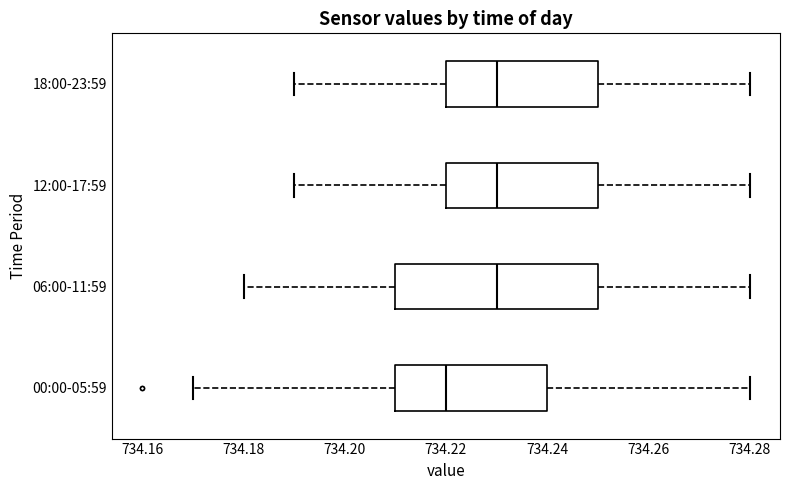

Reading bottom to top, transcribe this box plot: for each box, give where its median line is, the range the box spans, and where its two whiskers end, as read against the x-axis. The values are not printed on the chart, so give them approximately, as read against the axis.

00:00-05:59: median 734.22, box 734.21 to 734.24, whiskers 734.17 to 734.28
06:00-11:59: median 734.23, box 734.21 to 734.25, whiskers 734.18 to 734.28
12:00-17:59: median 734.23, box 734.22 to 734.25, whiskers 734.19 to 734.28
18:00-23:59: median 734.23, box 734.22 to 734.25, whiskers 734.19 to 734.28